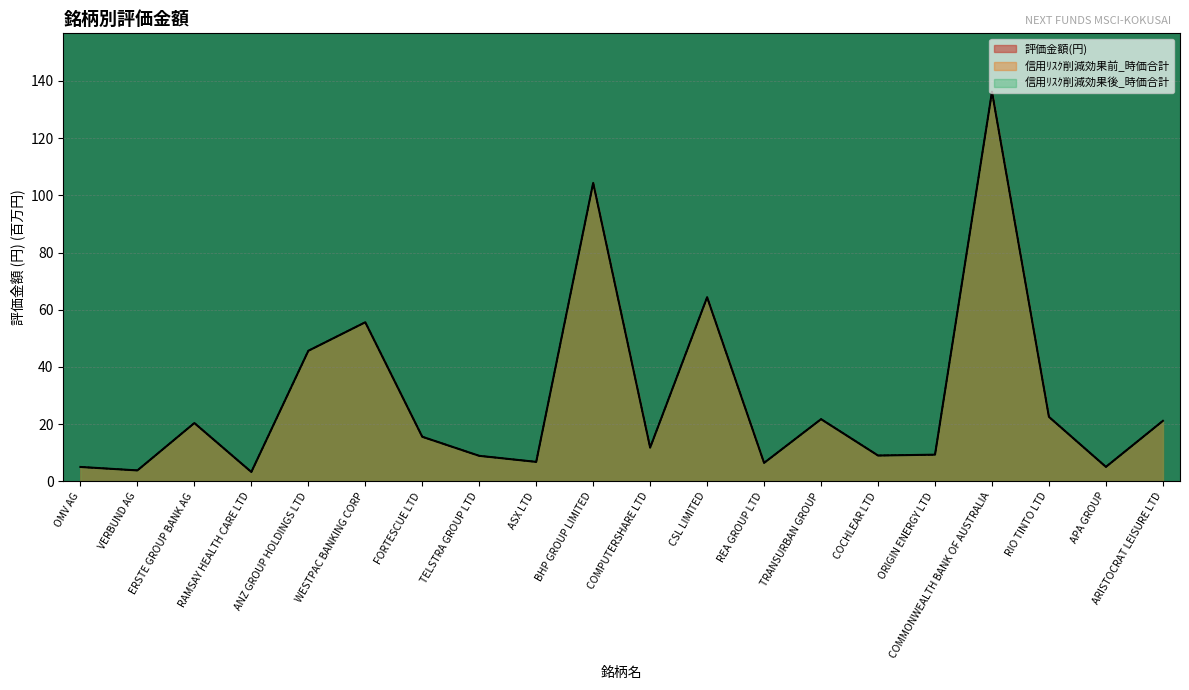

What is the minimum value for 信用ﾘｽｸ削減効果前_時価合計?

3.3